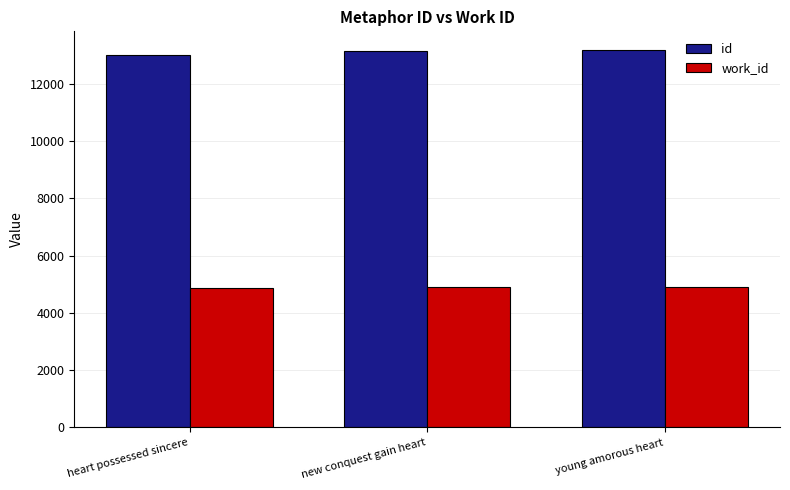

Is it true that id equals 18146 at young amorous heart?

False